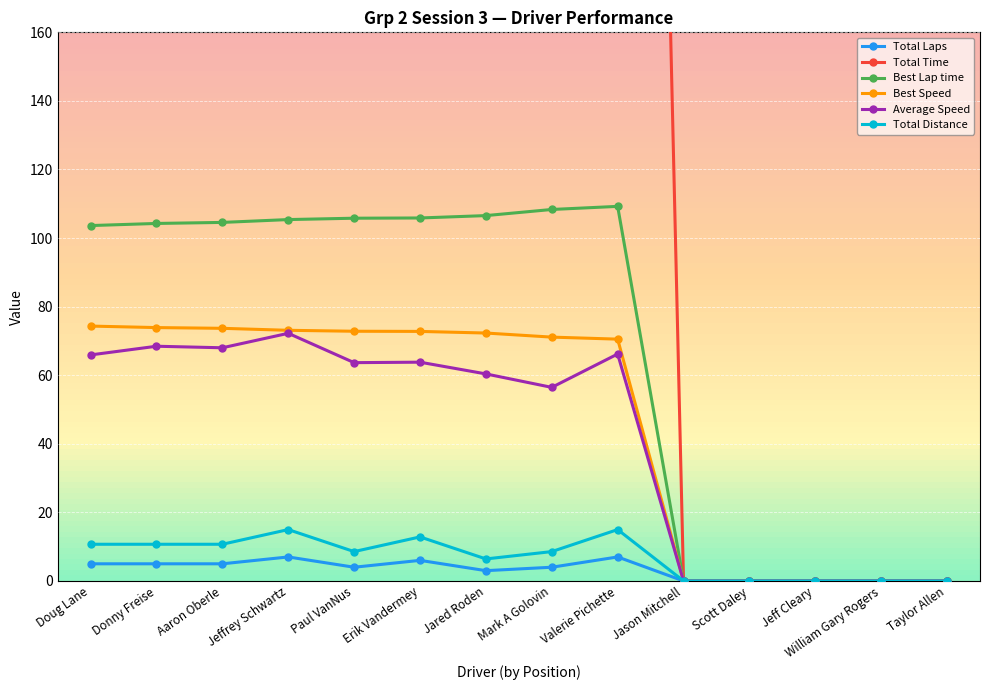

What is the label of the 6th point from the right?

Valerie Pichette